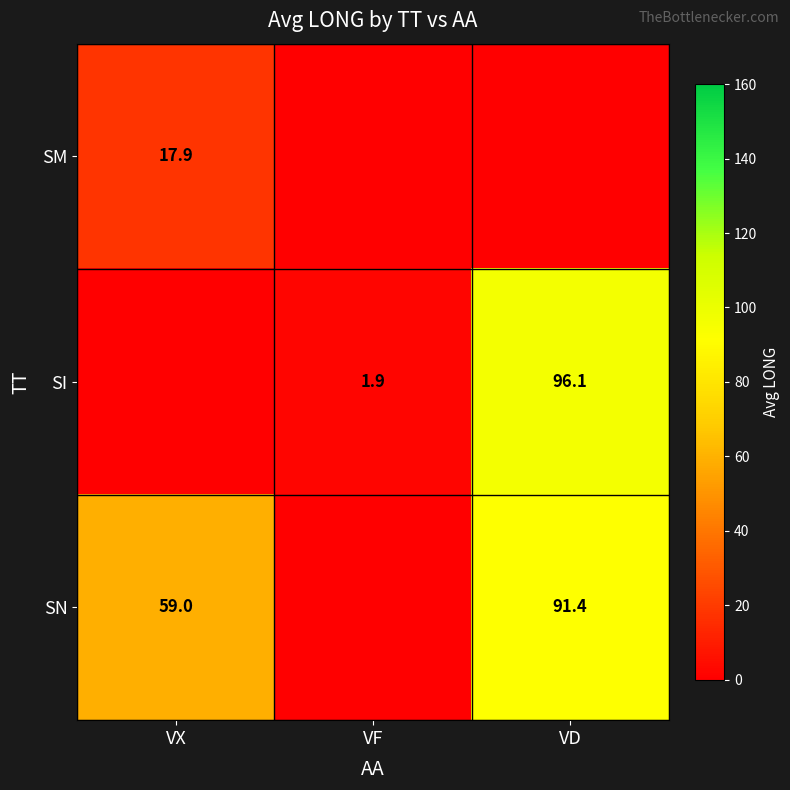

What is the spread (max minus min) of values at VX?

59.0